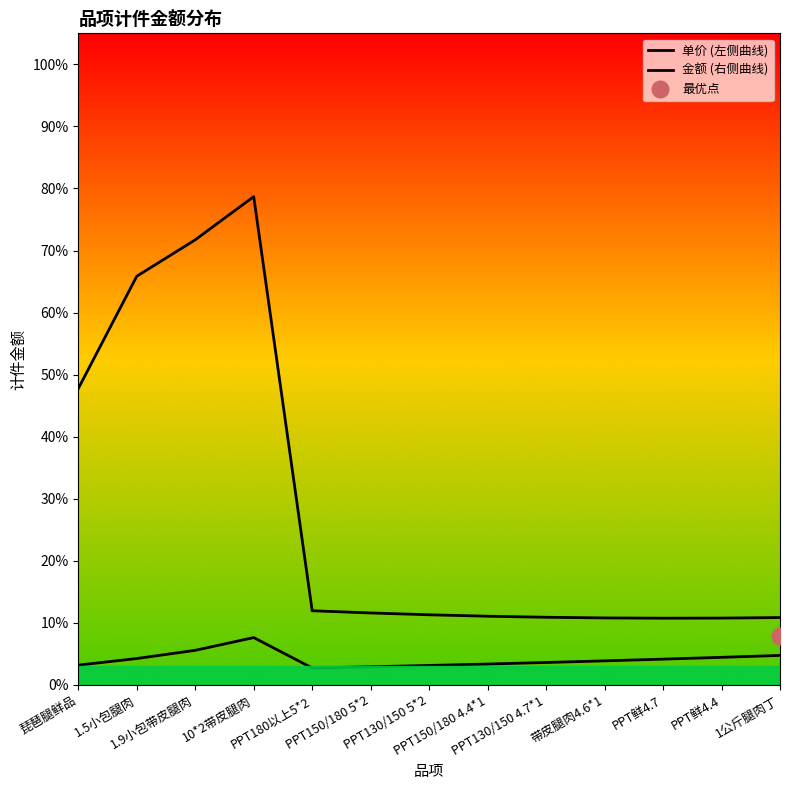

True or false: 金额 (右侧曲线) and 单价 (左侧曲线) intersect in this chart.

False